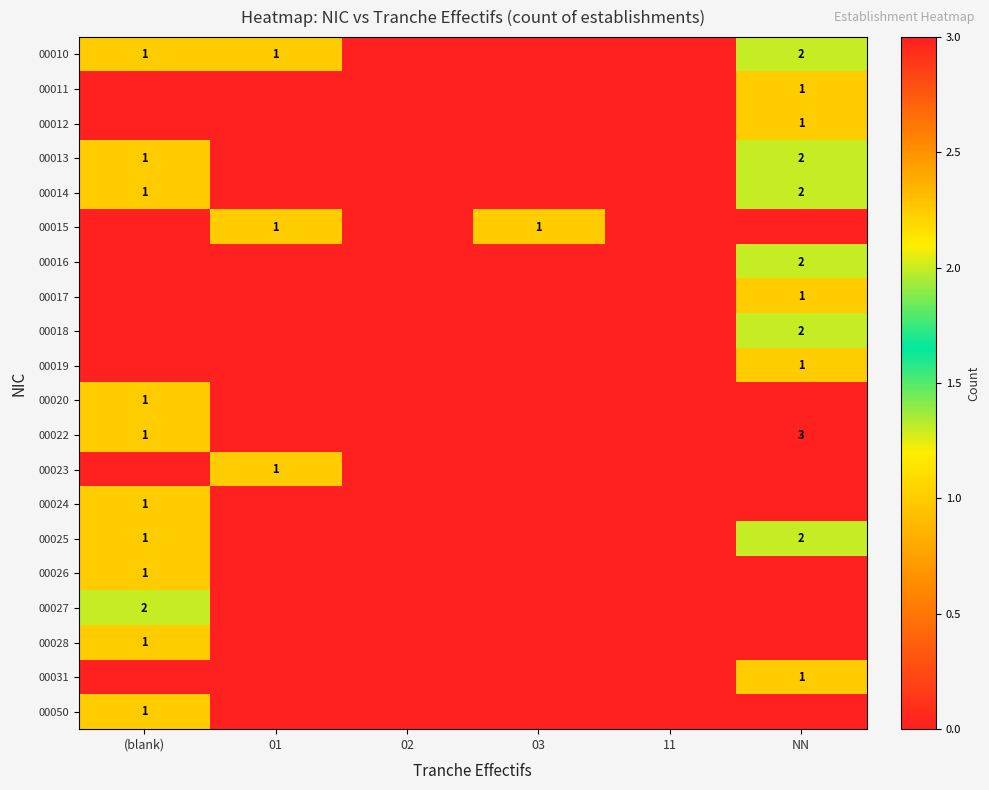

Is it true that 00018 equals 3 at NN?

False